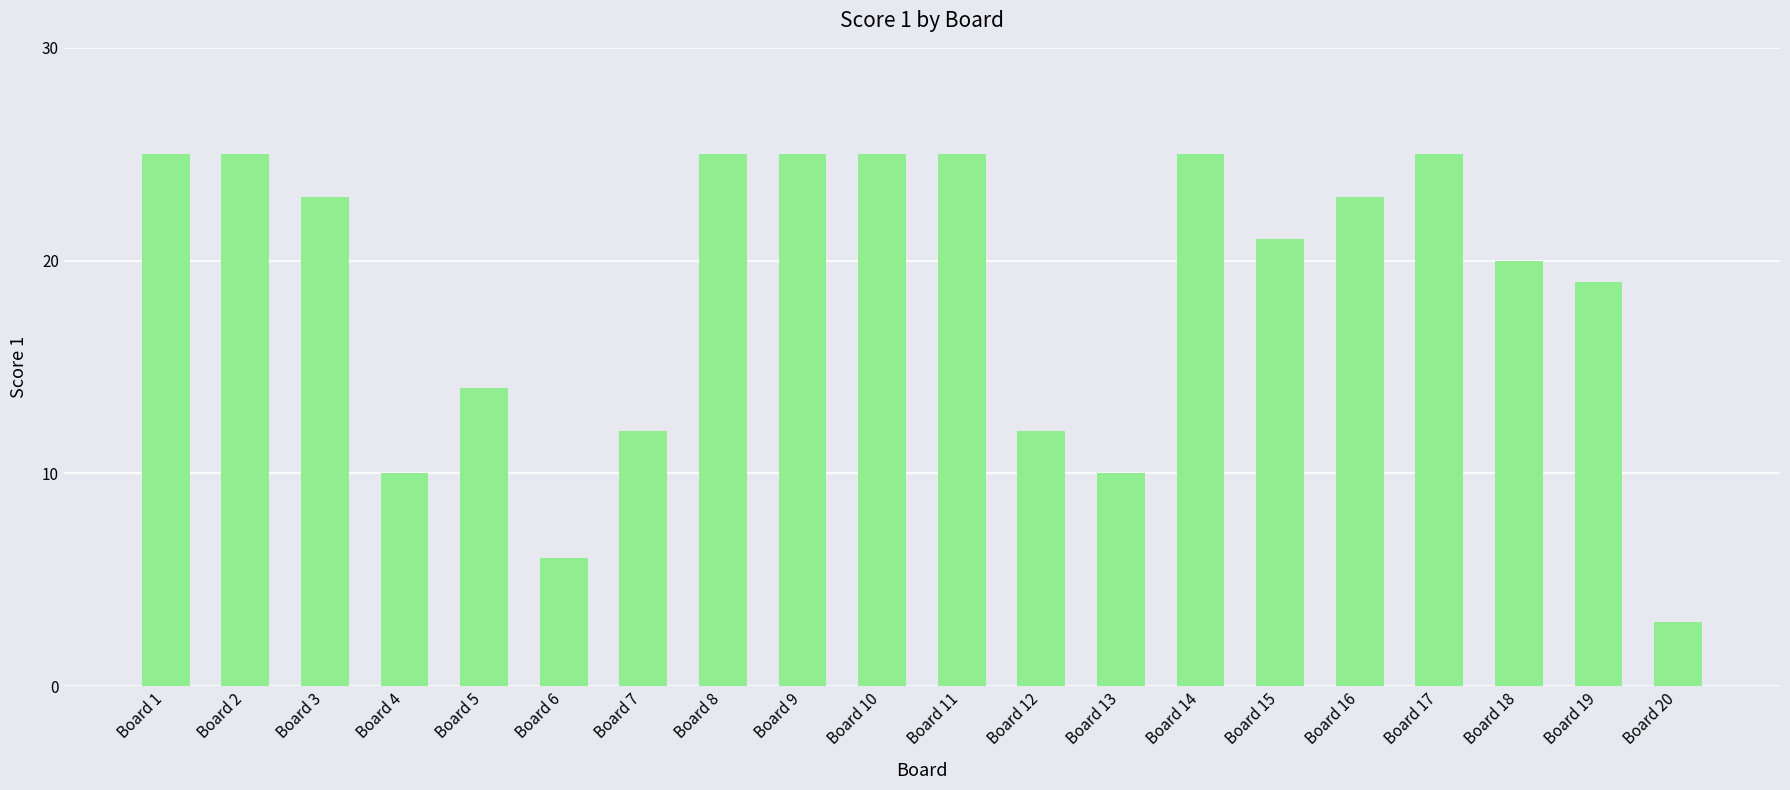

What is the change in value from Board 10 to Board 18?

-5